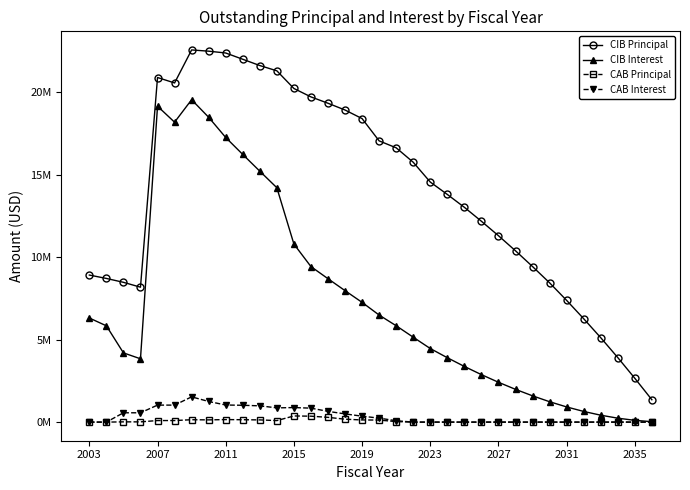

What are all the series names shown in the legend?

CIB Principal, CIB Interest, CAB Principal, CAB Interest